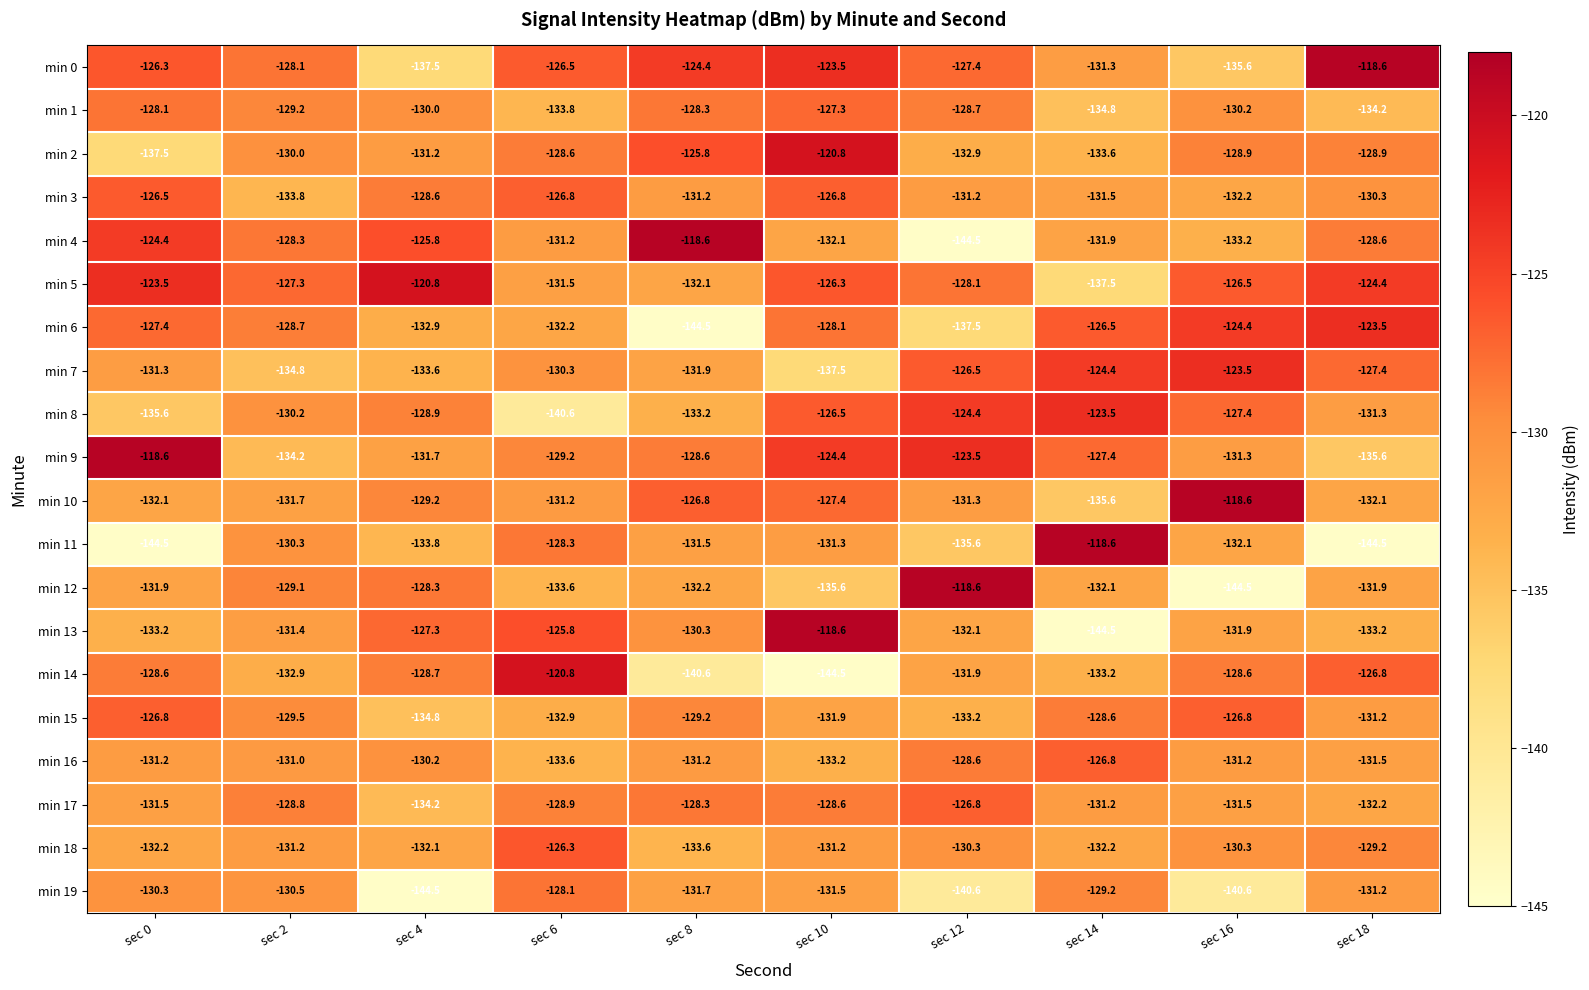

Where is min 9 nearest to the value -127?

sec 14